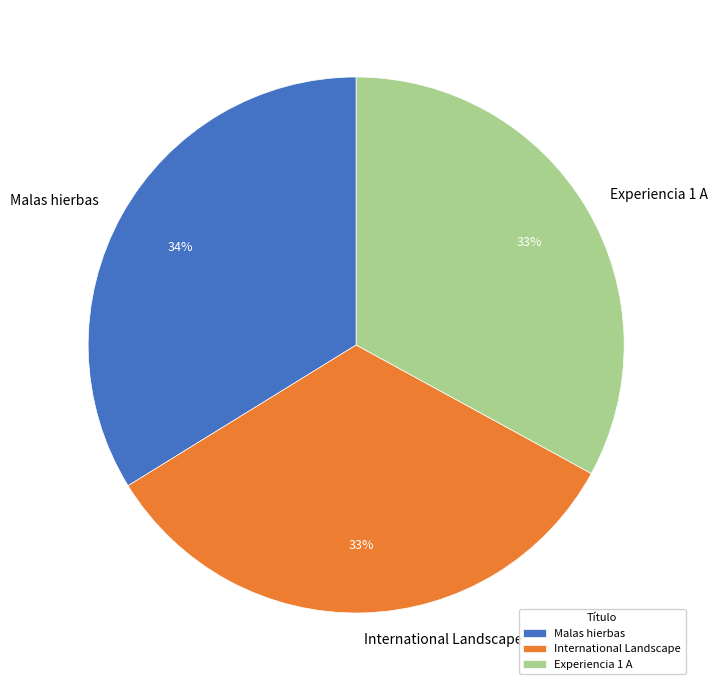

Is it true that International Landscape is 33% of the pie?

True